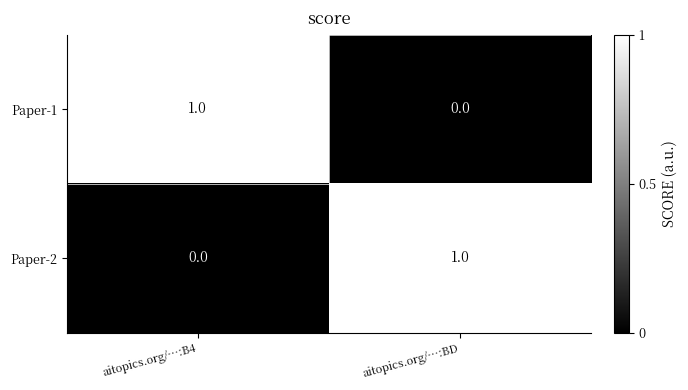

Is it true that Paper-2 equals 1 at aitopics.org/…:BD?

True